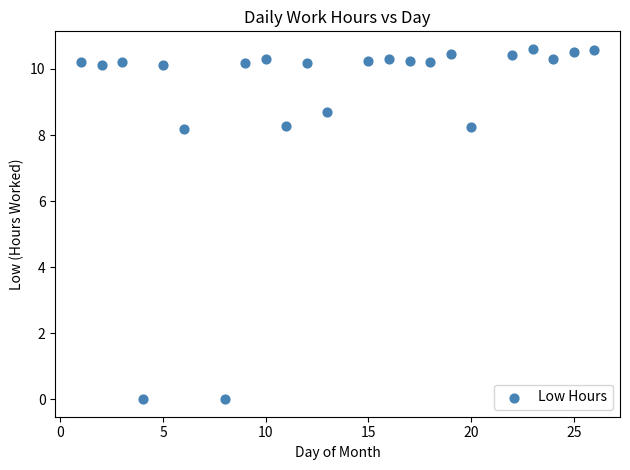

What is the range of Y values (max minus min)?

10.6